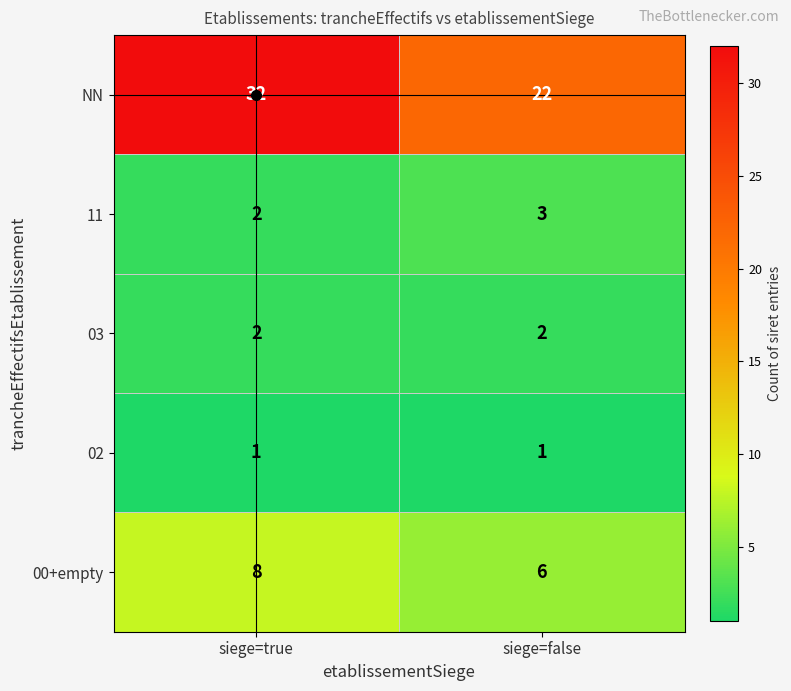

What is the sum of all 00+empty values?

14